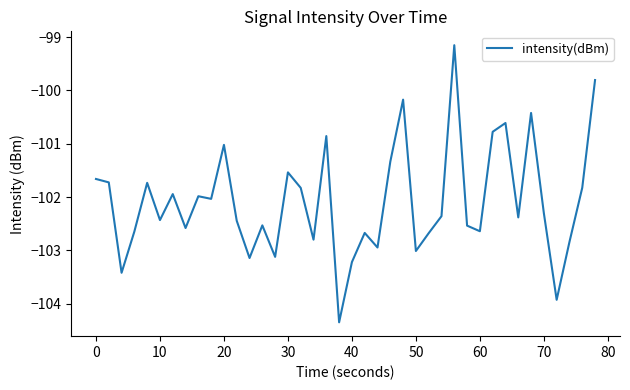

What is the greatest value displayed?

-99.2